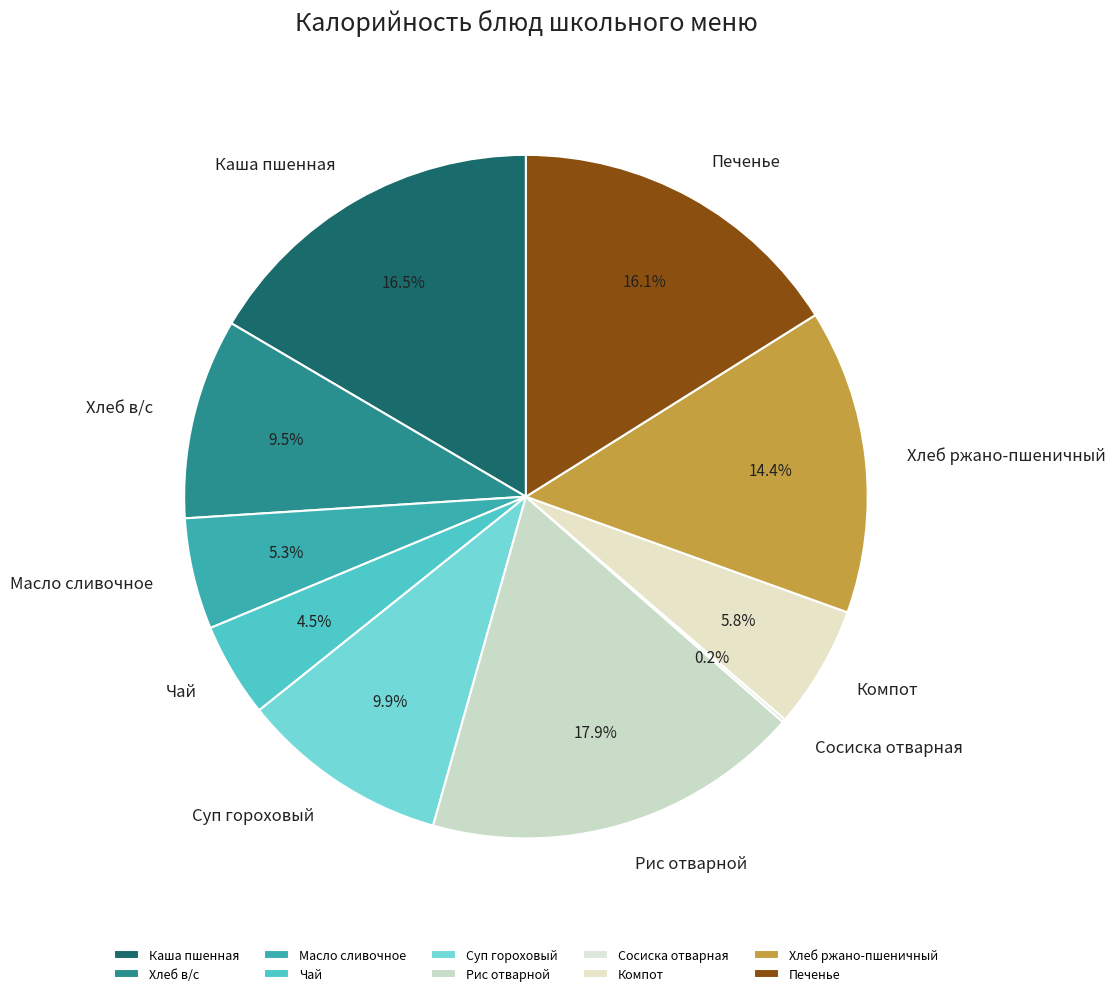

What percentage do Хлеб в/с and Печенье together represent?

25.6%